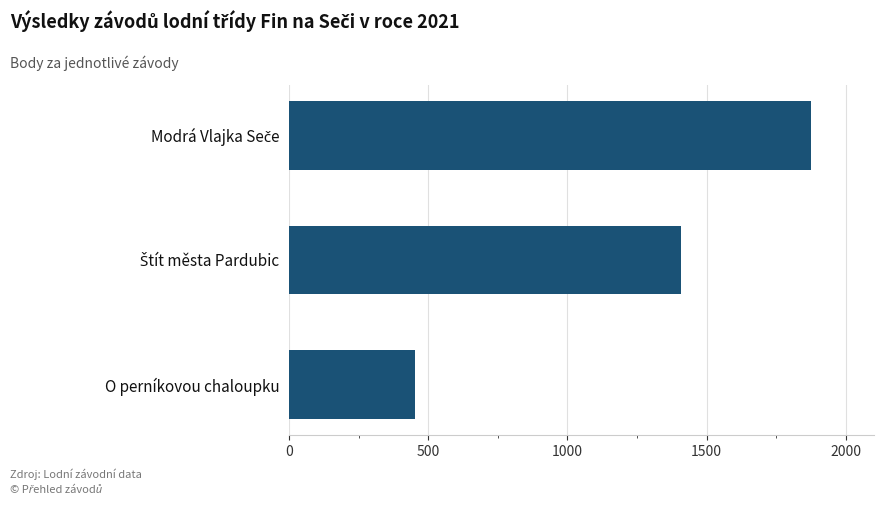

How many distinct data groups are displayed?

1